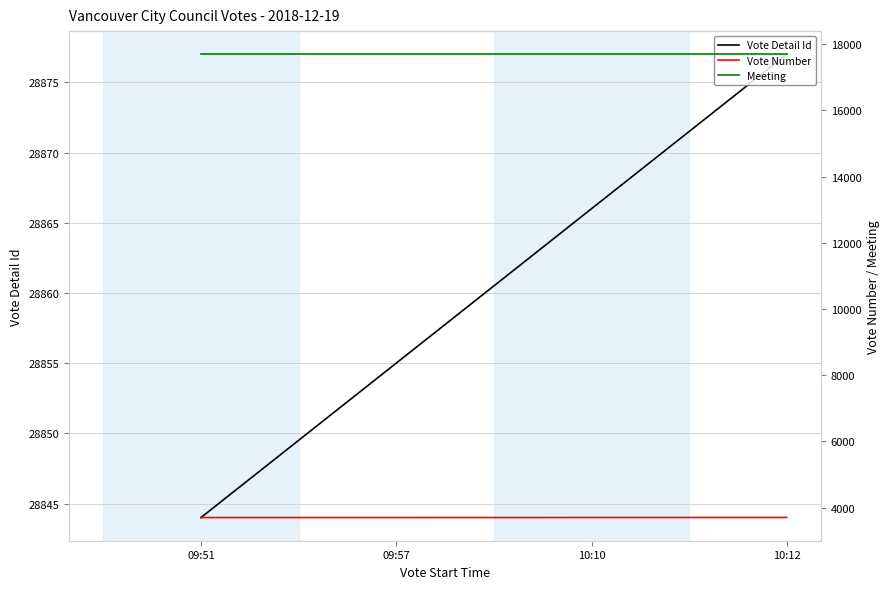

Which series has the widest spread of values?

Vote Detail Id